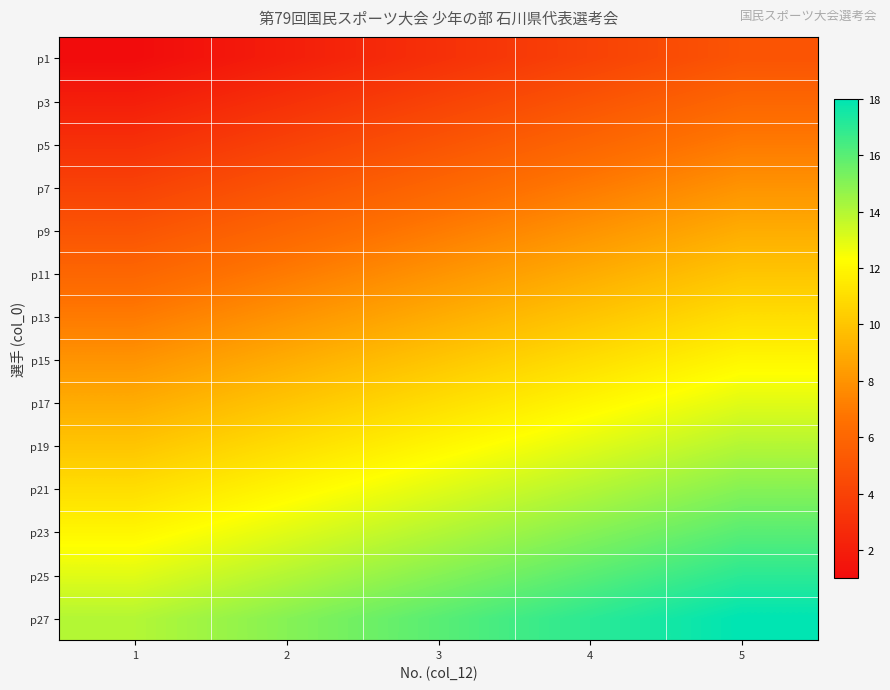

Reading left to right, list all the values displayed in this chart.

p1: 1=1	2=2	3=3	4=4	5=5
p3: 1=2	2=3	3=4	4=5	5=6
p5: 1=3	2=4	3=5	4=6	5=7
p7: 1=4	2=5	3=6	4=7	5=8
p9: 1=5	2=6	3=7	4=8	5=9
p11: 1=6	2=7	3=8	4=9	5=10
p13: 1=7	2=8	3=9	4=10	5=11
p15: 1=8	2=9	3=10	4=11	5=12
p17: 1=9	2=10	3=11	4=12	5=13
p19: 1=10	2=11	3=12	4=13	5=14
p21: 1=11	2=12	3=13	4=14	5=15
p23: 1=12	2=13	3=14	4=15	5=16
p25: 1=13	2=14	3=15	4=16	5=17
p27: 1=14	2=15	3=16	4=17	5=18